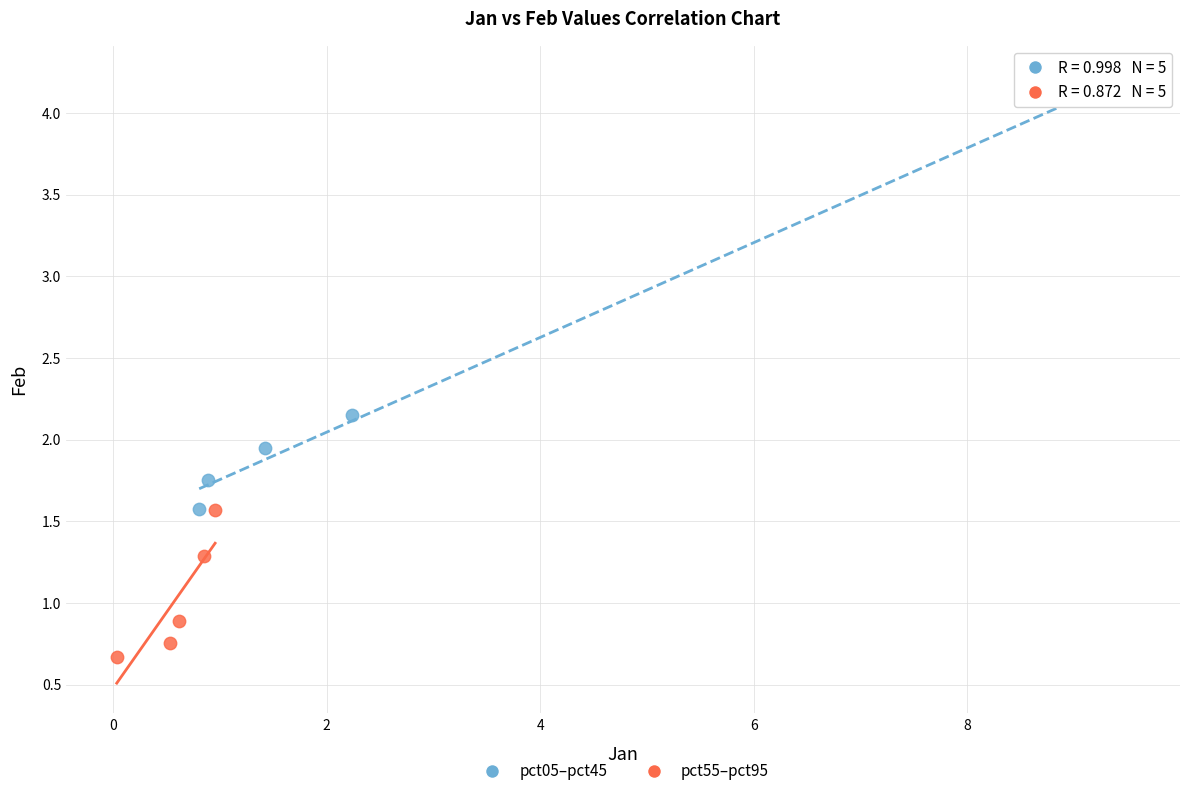

Which series reaches the minimum Y coordinate?

pct55–pct95